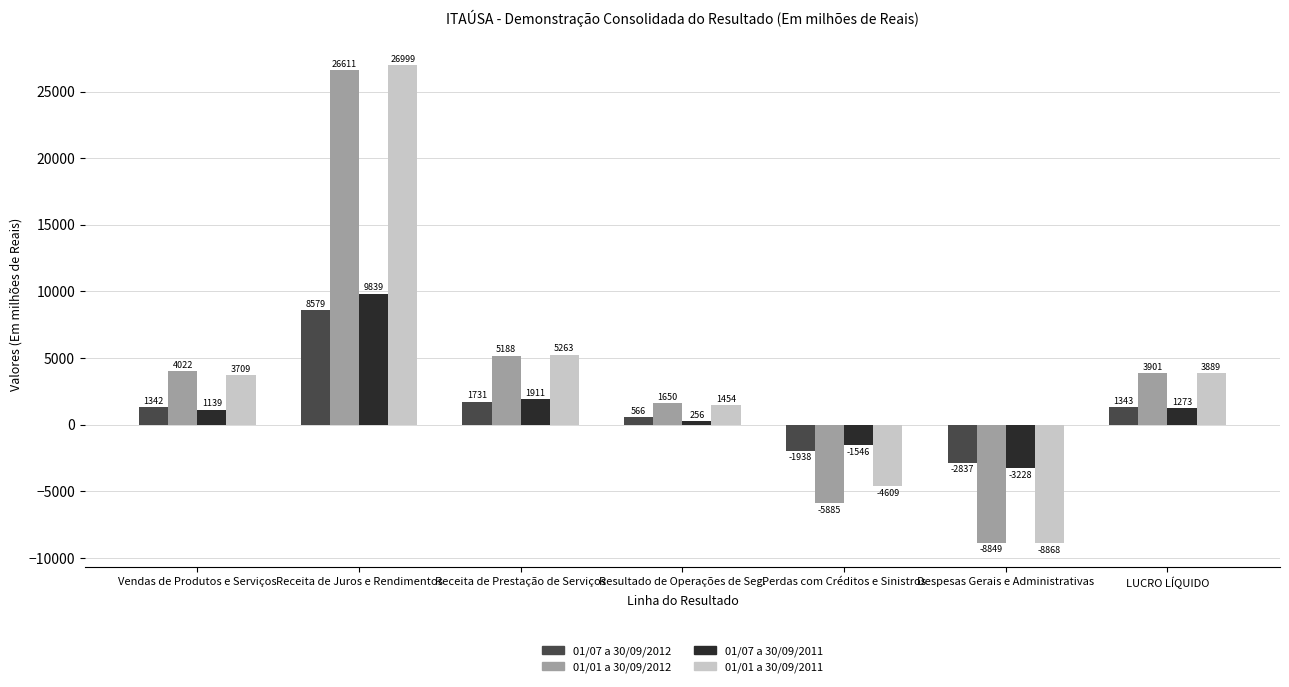

What position from the right is Despesas Gerais e Administrativas?

2